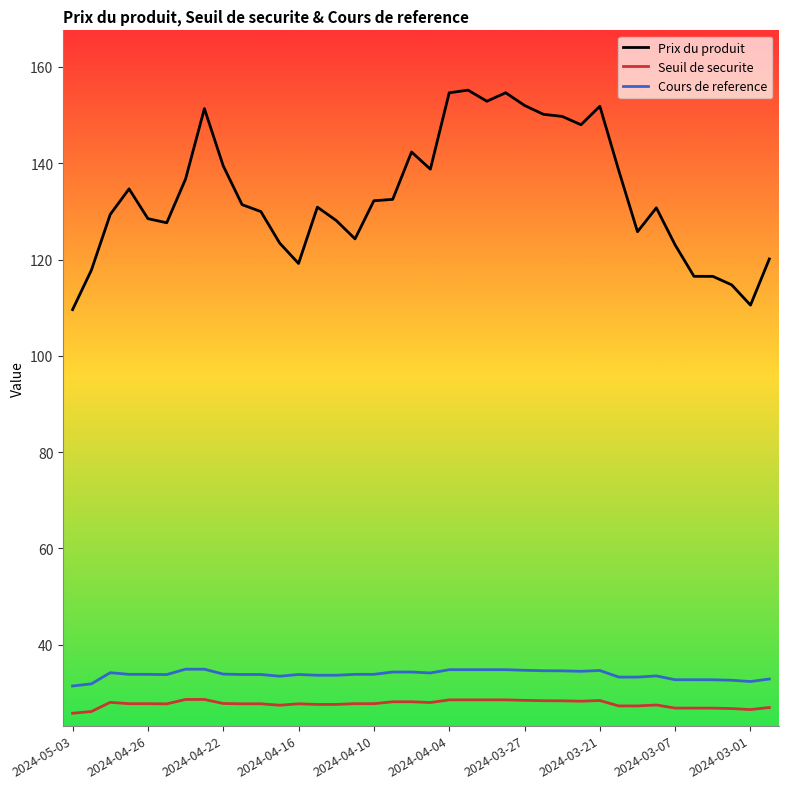

Which series has the widest spread of values?

Prix du produit